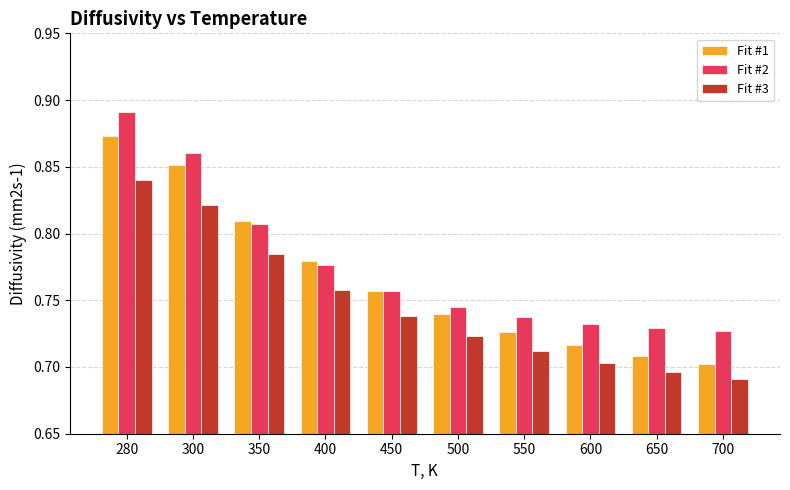

Is the value of Fit #2 at 550 greater than the value of Fit #1 at 550?

Yes